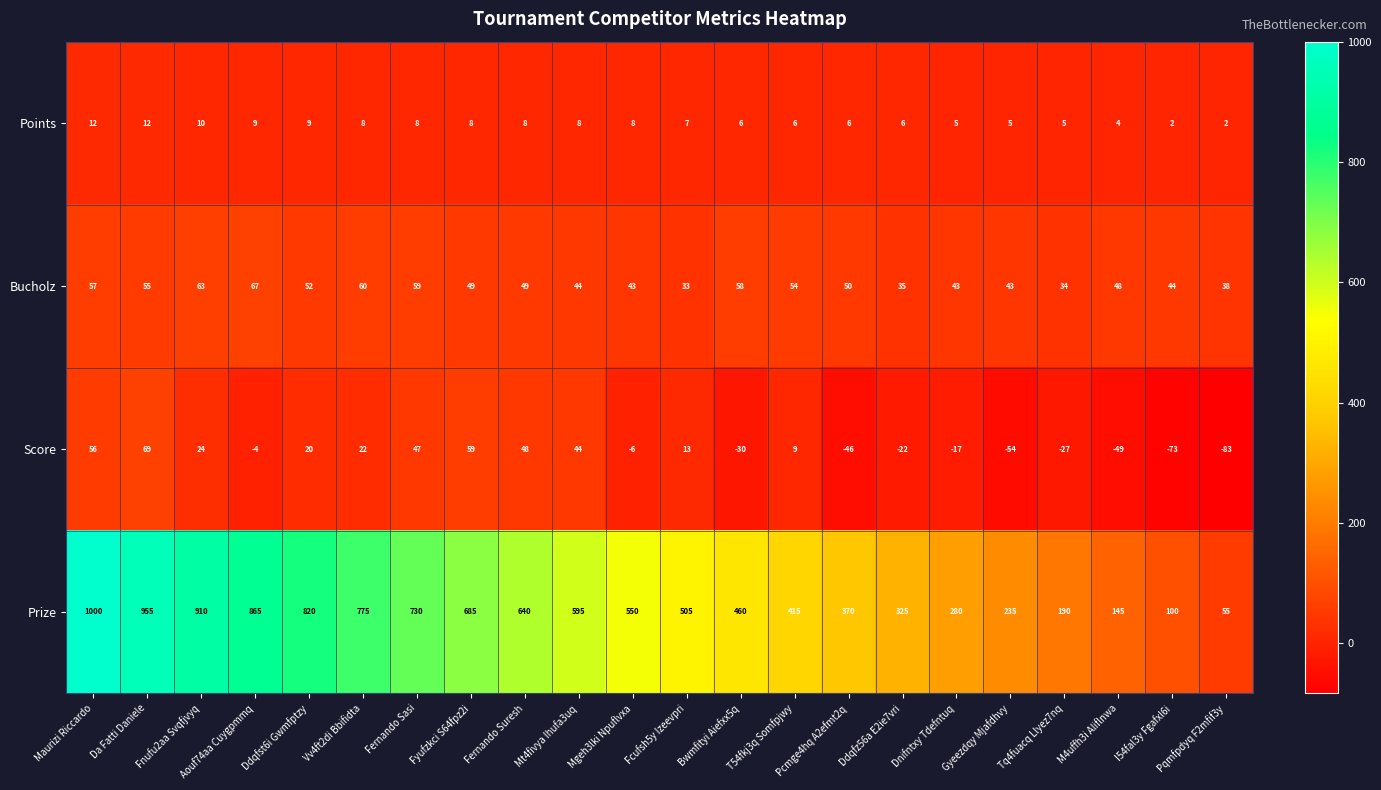

Between Fernando Sasi and Pqmfpdyq F2mfif3y, which series saw the biggest shift?

Prize